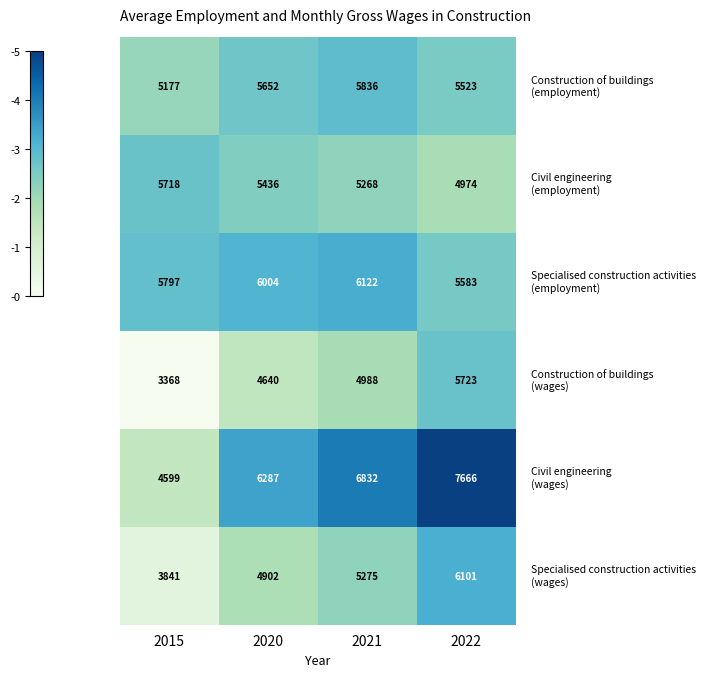

What is the spread (max minus min) of values at 2022?

2692